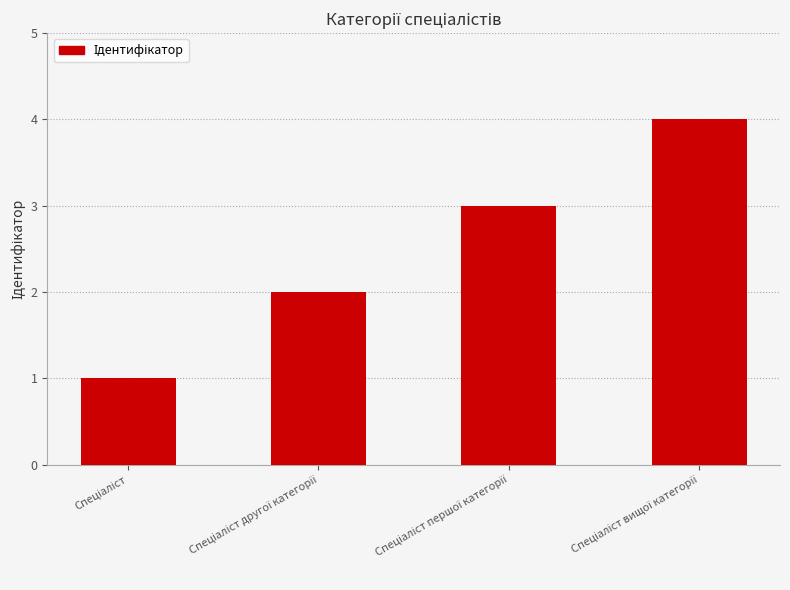

How many values are below 3?

2